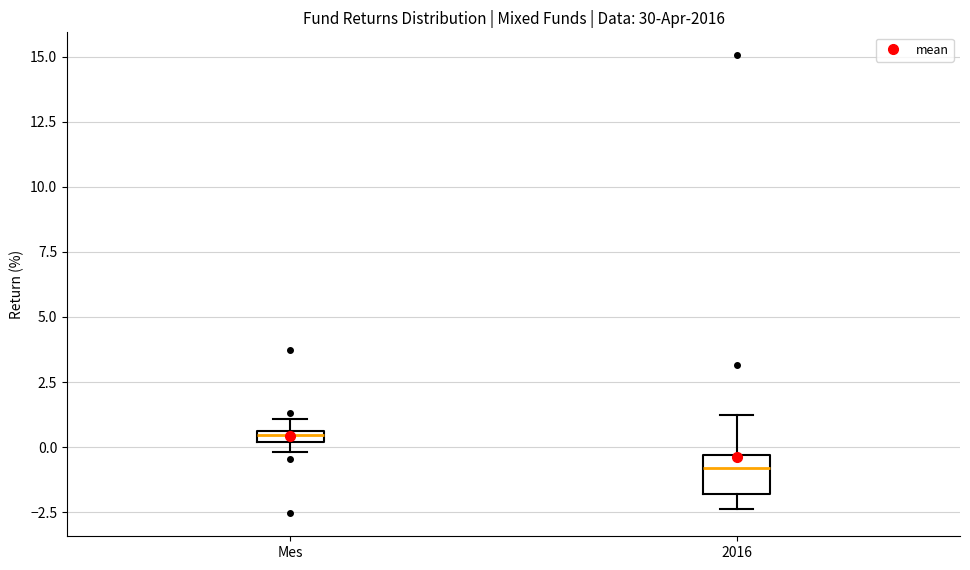

Which box has the lowest median line?

2016